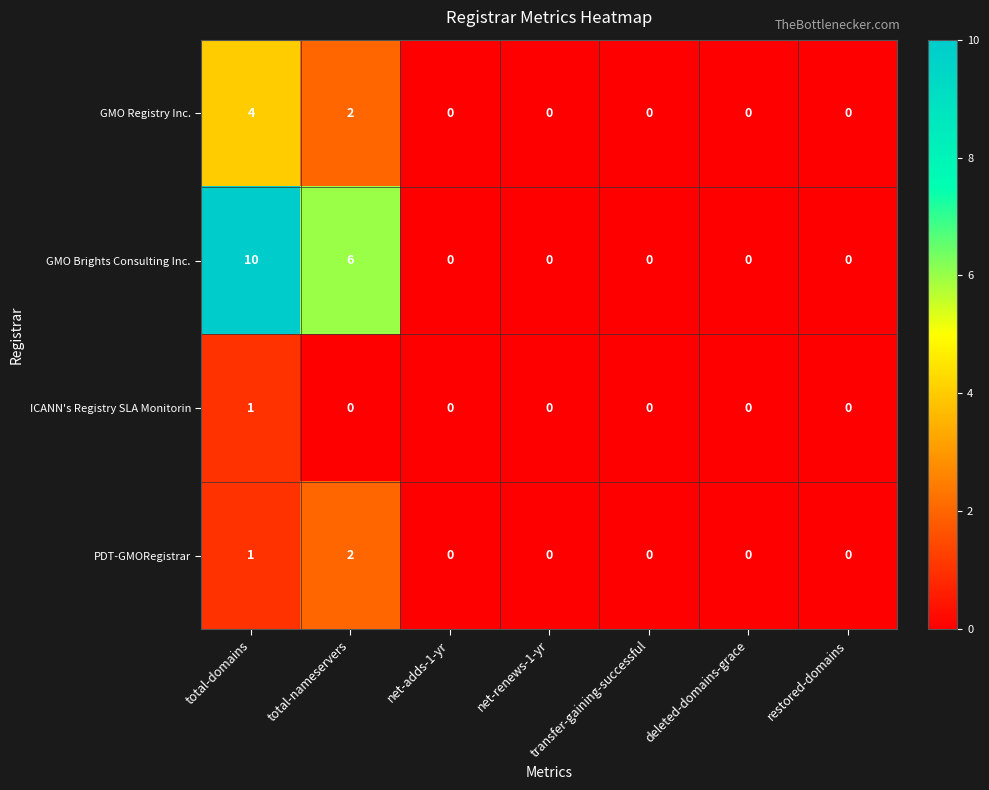

How many distinct data groups are displayed?

4